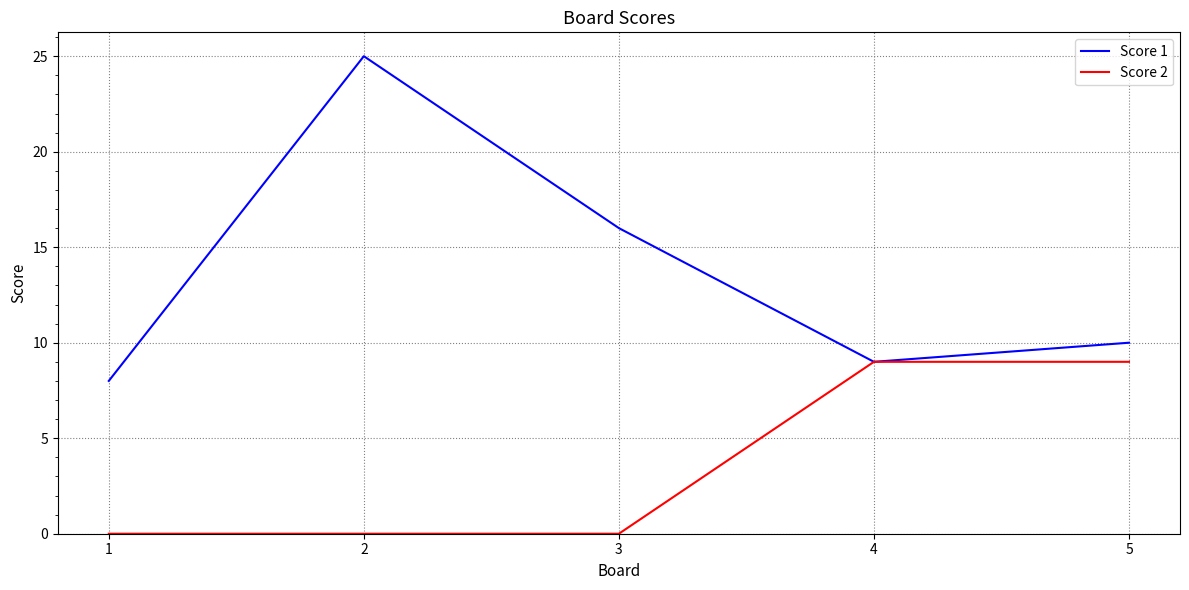

What is the highest value of the Score 1 series?

25